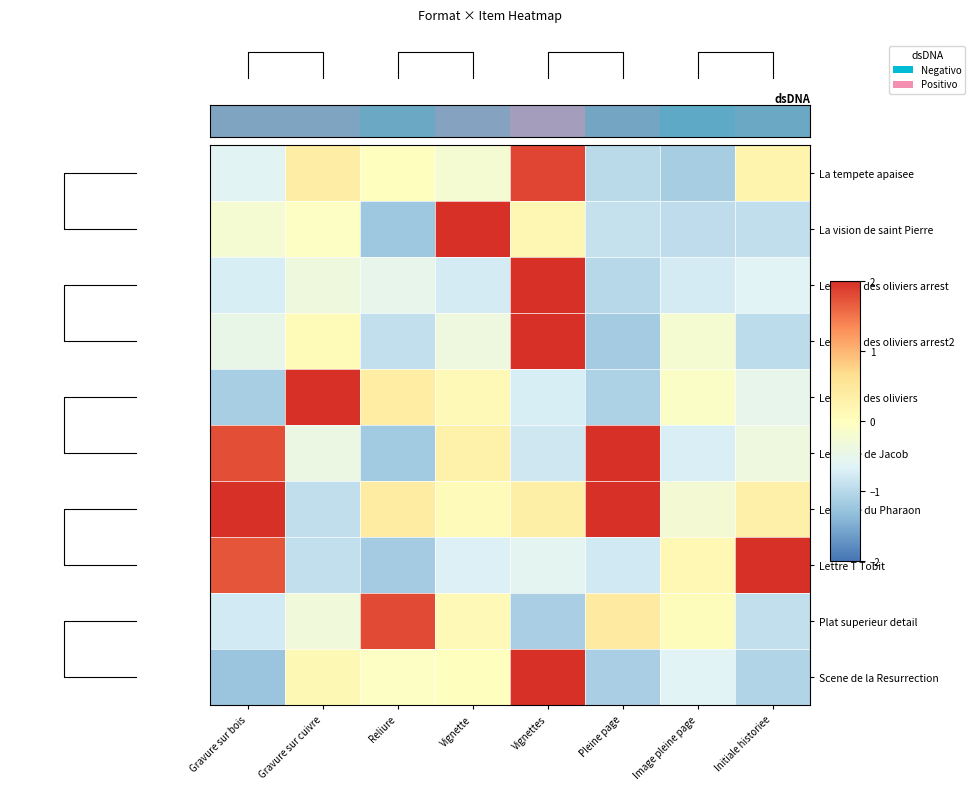

What is the difference between the maximum and second lowest values in the Plat superieur detail series?

2.7